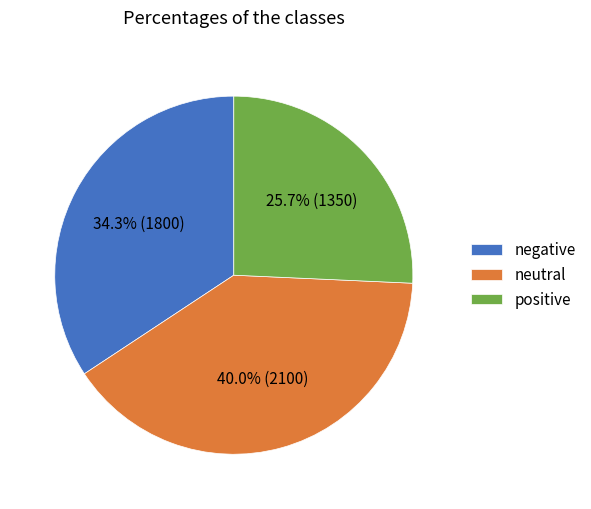

How many segments does this pie chart have?

3